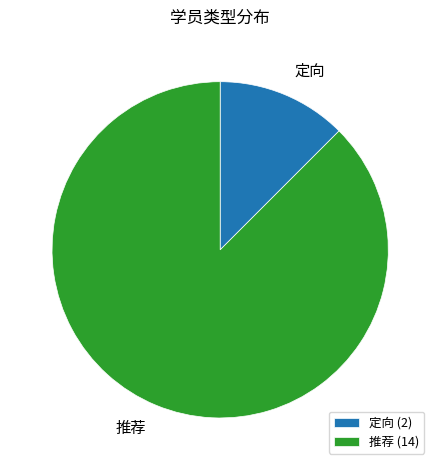

Which category has the smallest portion of the pie?

定向